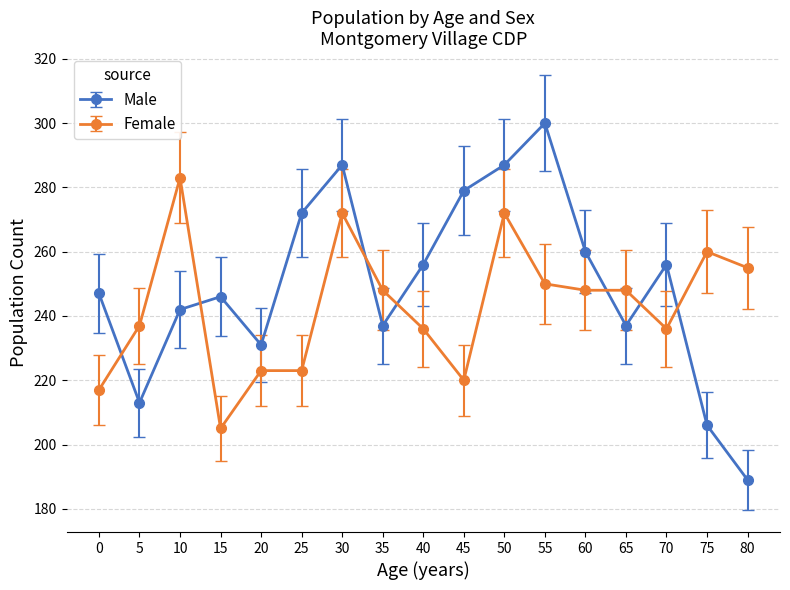

How many lines are shown in the chart?

2